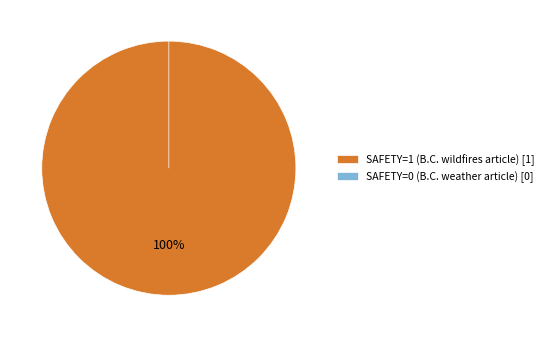

Rank the categories by value from lowest to highest.

SAFETY=0 (B.C. weather article), SAFETY=1 (B.C. wildfires article)